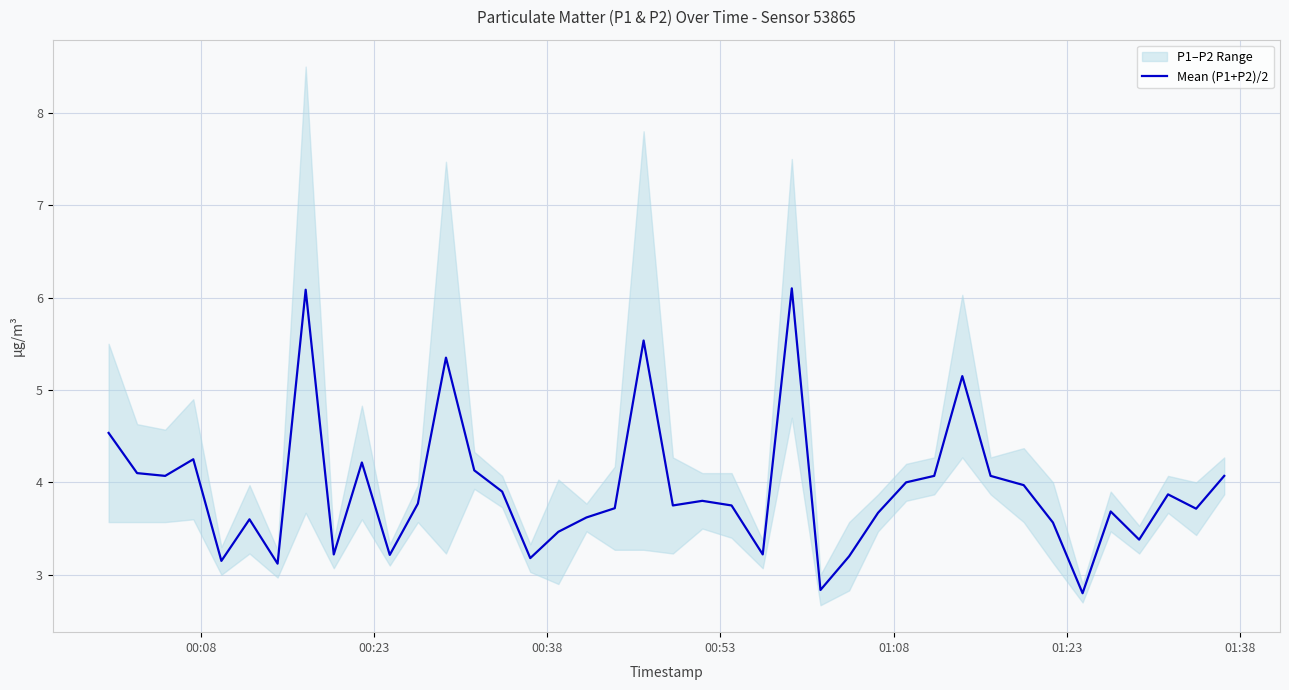

What is the highest value of the Mean (P1+P2)/2 series?

6.1